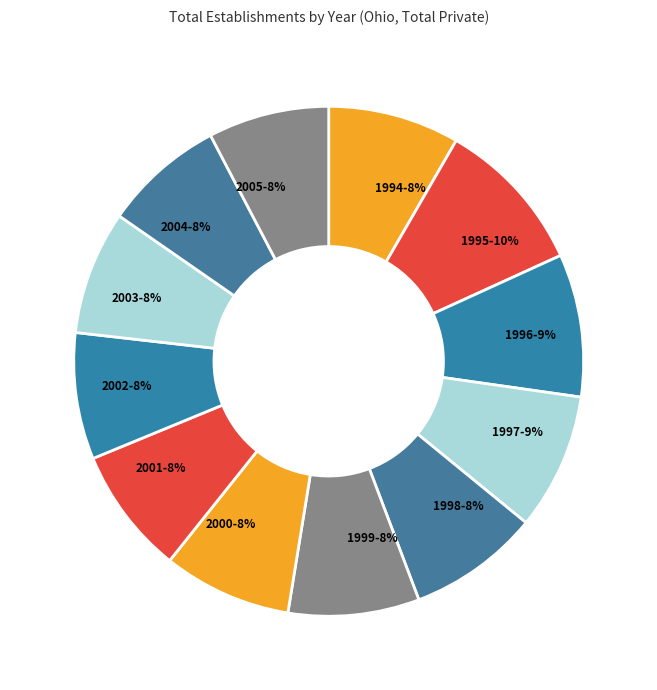

Between 2001 and 1997, which is larger?

1997